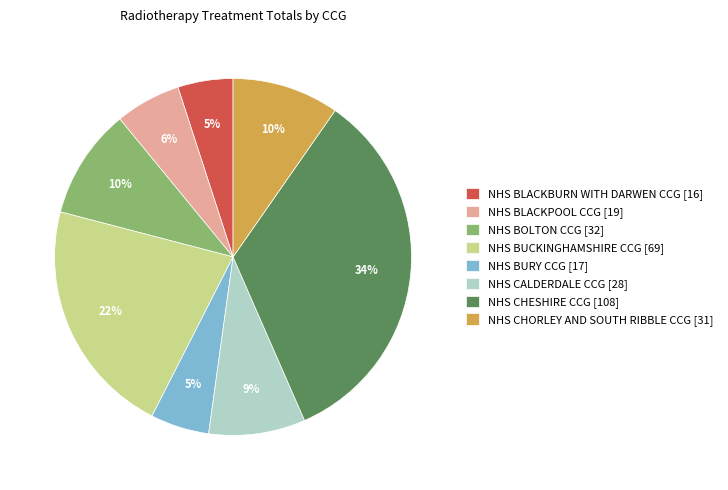

Is there any slice that represents more than half of the pie?

No